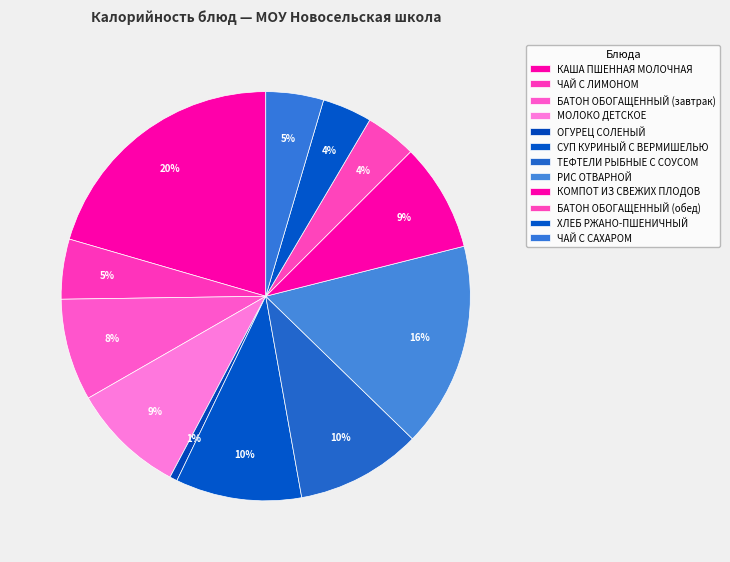

Count the number of slices in the pie.

12